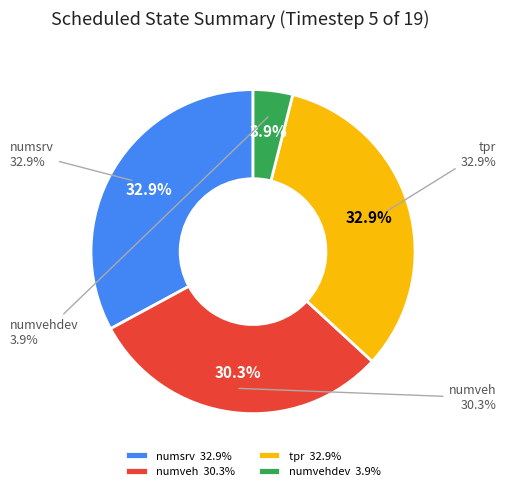

Which category has the smallest portion of the pie?

numvehdev